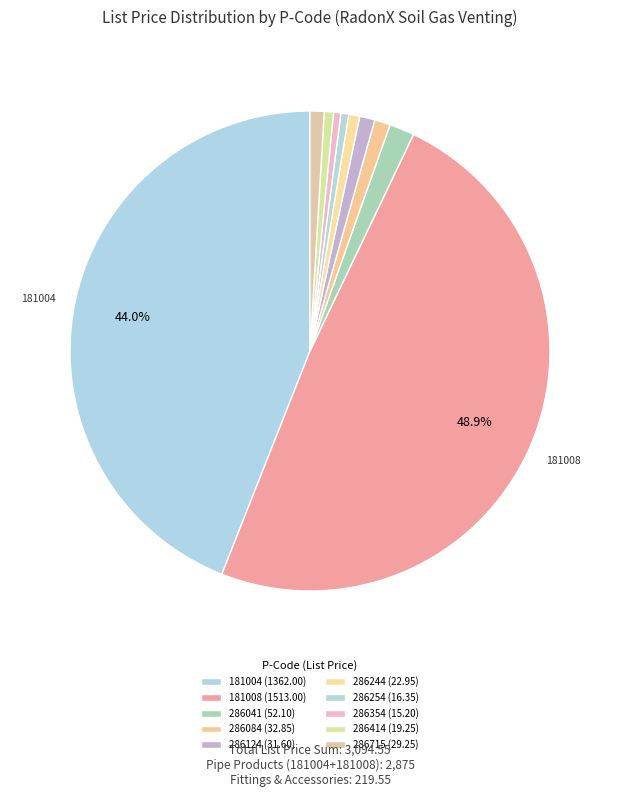

Count the number of slices in the pie.

10